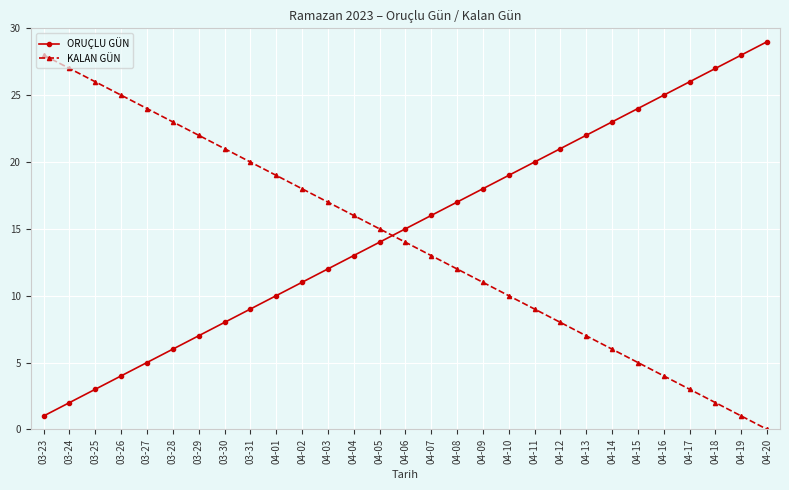

What are all the series names shown in the legend?

ORUÇLU GÜN, KALAN GÜN